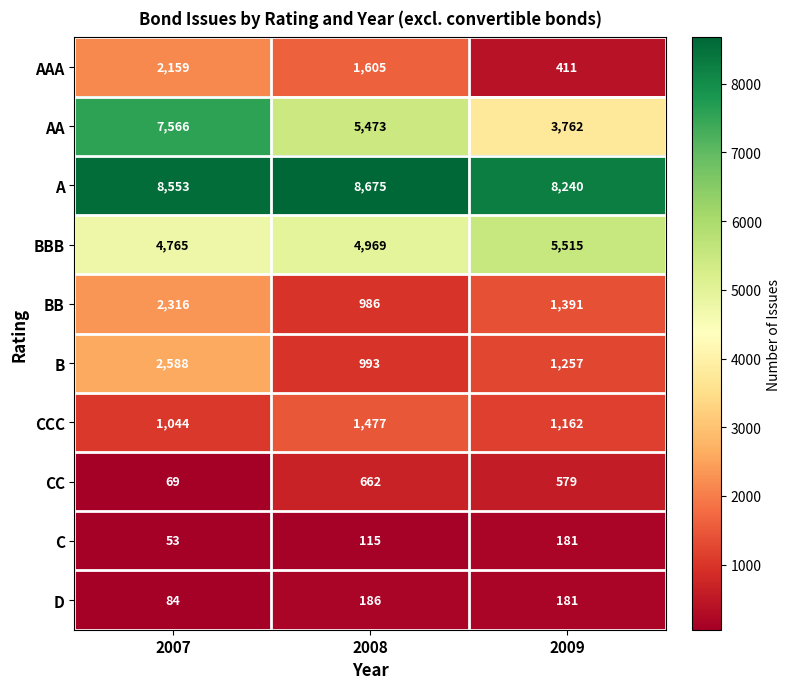

At how many categories does at least one series exceed 7172?

3